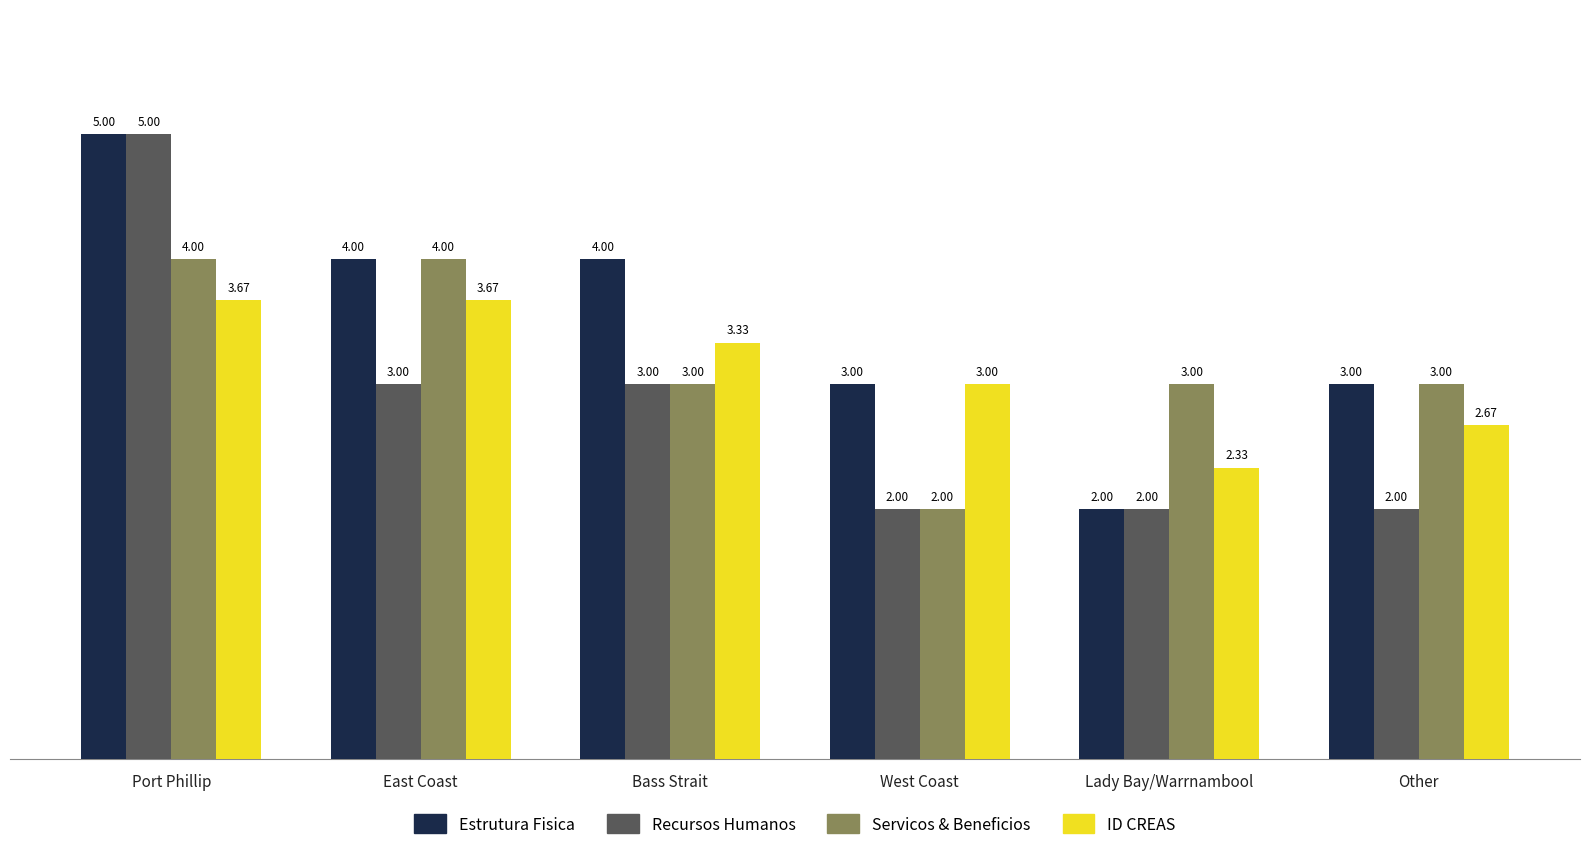

What is the difference between the ID CREAS values at East Coast and West Coast?

0.7